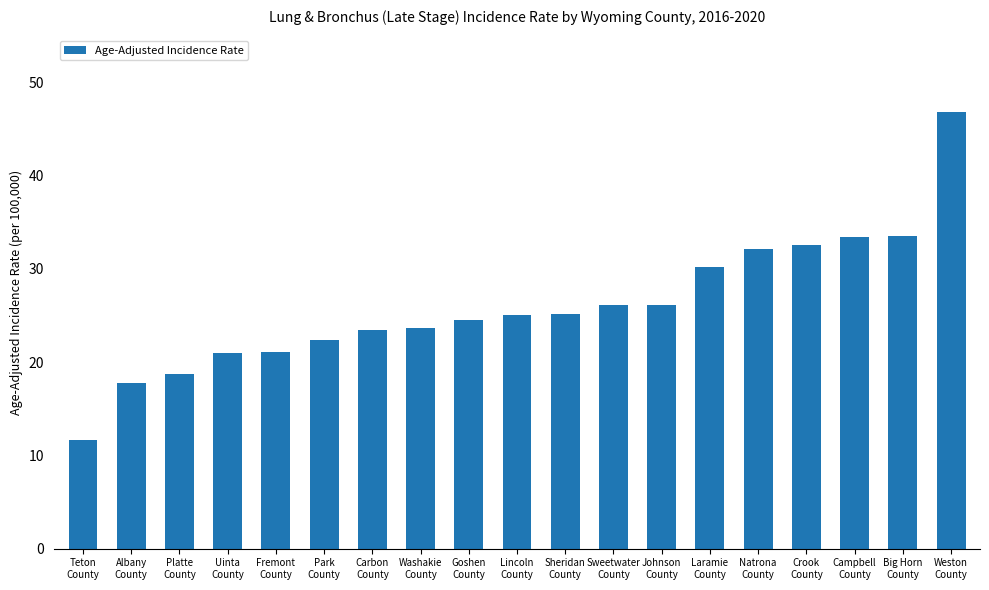

What is the difference between the second highest and second lowest values?

15.7